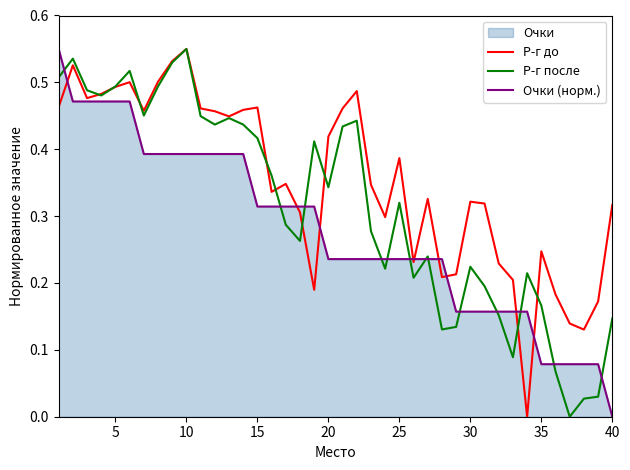

At which label does Очки (норм.) reach its minimum?

40